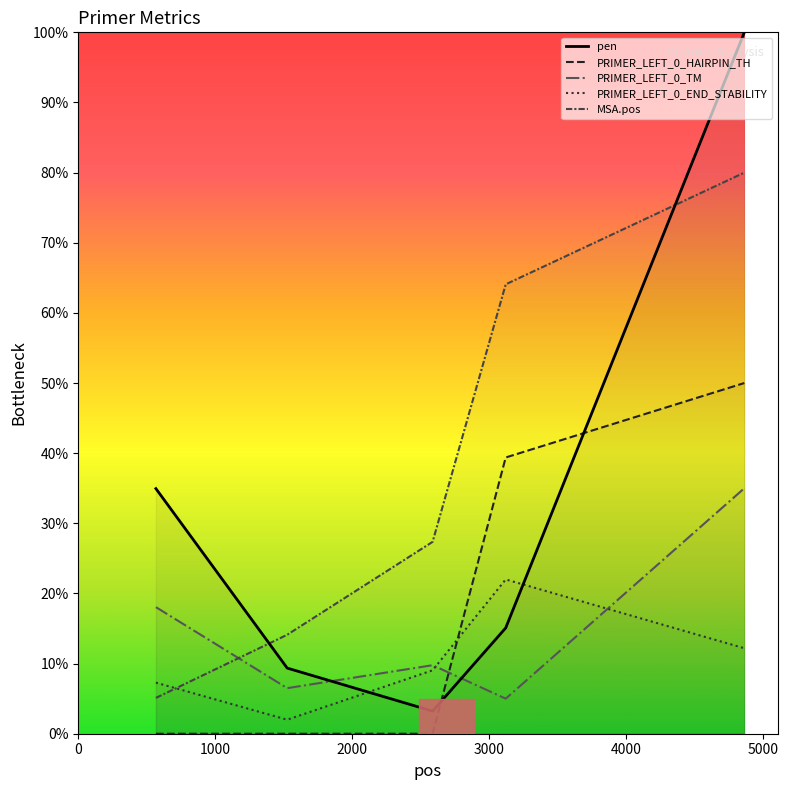

Where is pen nearest to the value 51?

567